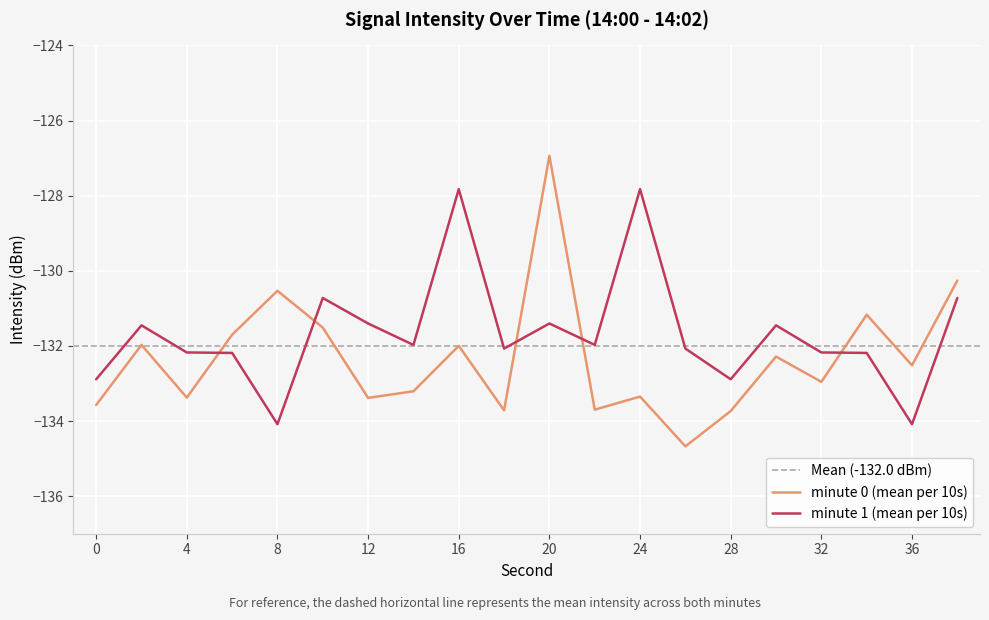

Read the minute 0 (mean per 10s) value at 34.

-131.2